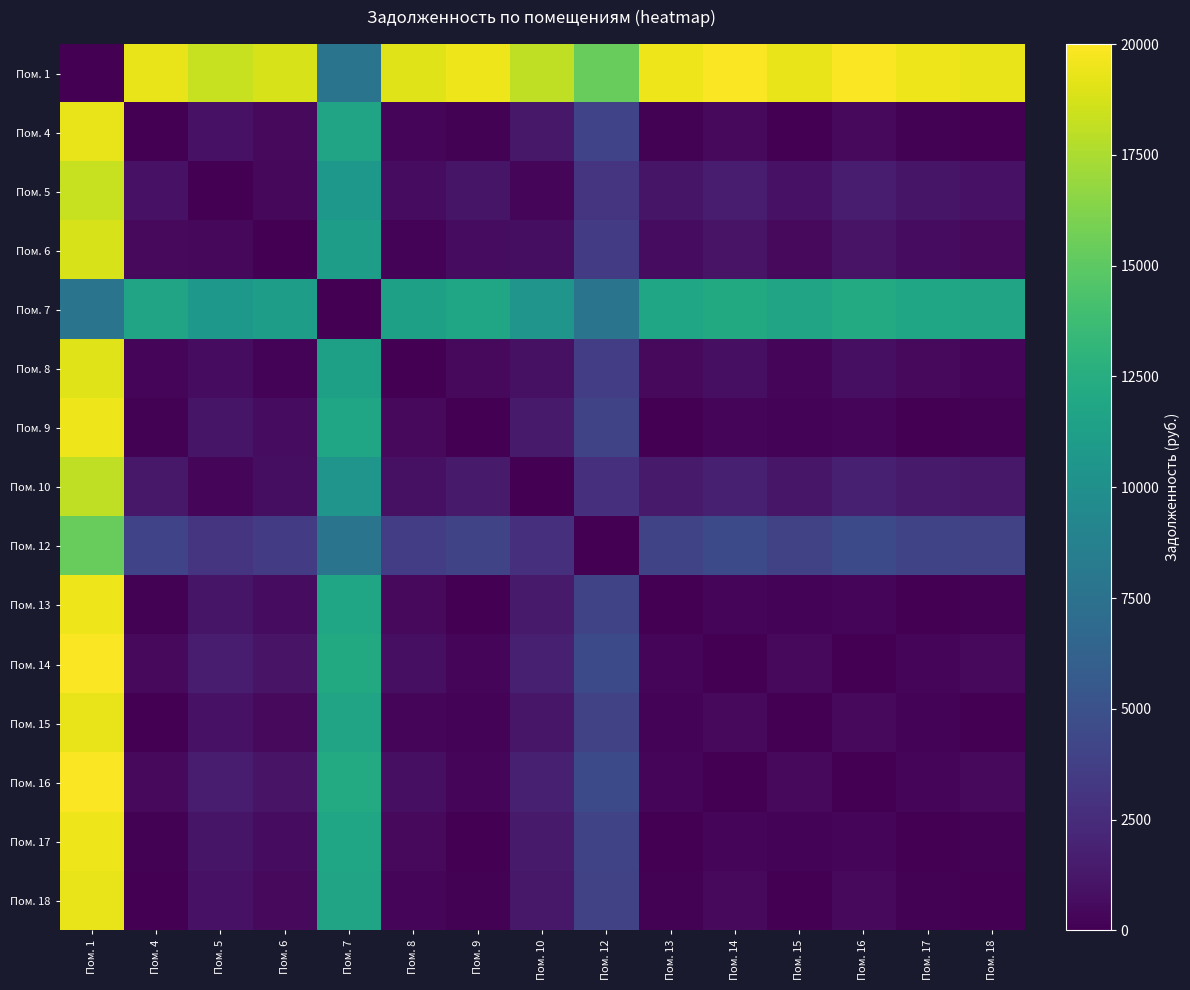

What is the greatest value displayed?

19850.9